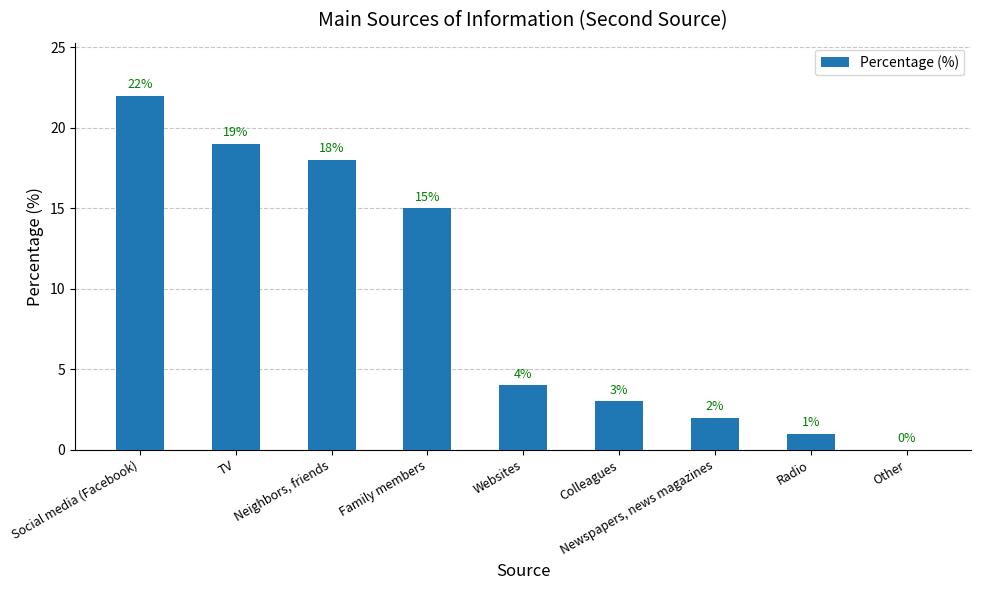

At which category does the chart reach its peak across all series?

Social media (Facebook)